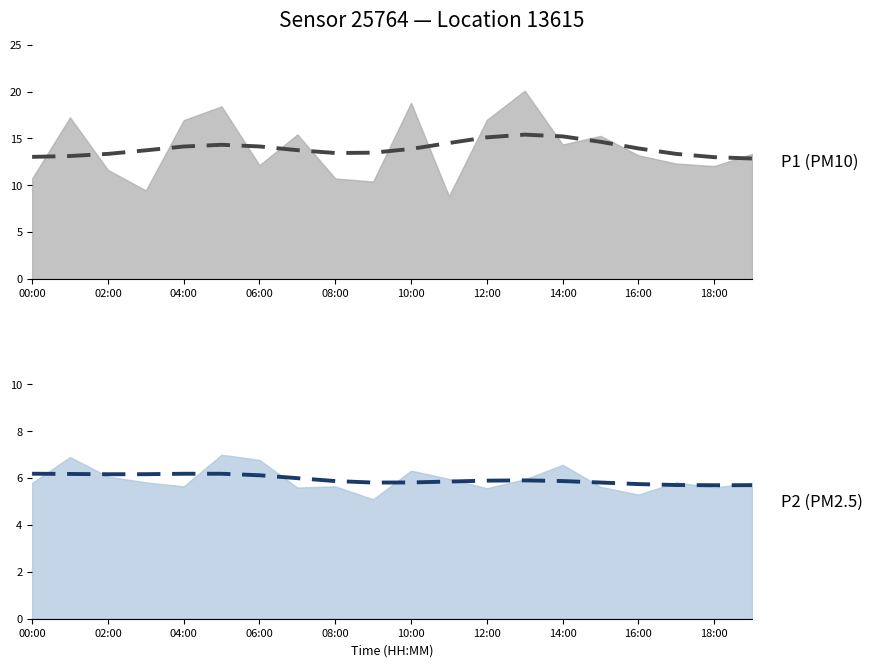

What is the difference between the P1 (smoothed) values at 02:00 and 18:00?

0.4